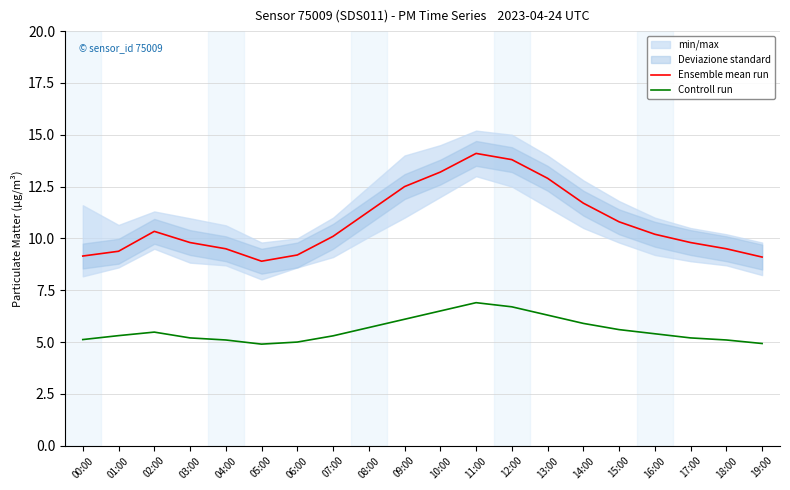

Reading left to right, list all the values displayed in this chart.

Ensemble mean run: 9.2	9.4	10.3	9.8	9.5	8.9	9.2	10.1	11.3	12.5	13.2	14.1	13.8	12.9	11.7	10.8	10.2	9.8	9.5	9.1
Controll run: 5.1	5.3	5.5	5.2	5.1	4.9	5.0	5.3	5.7	6.1	6.5	6.9	6.7	6.3	5.9	5.6	5.4	5.2	5.1	4.9